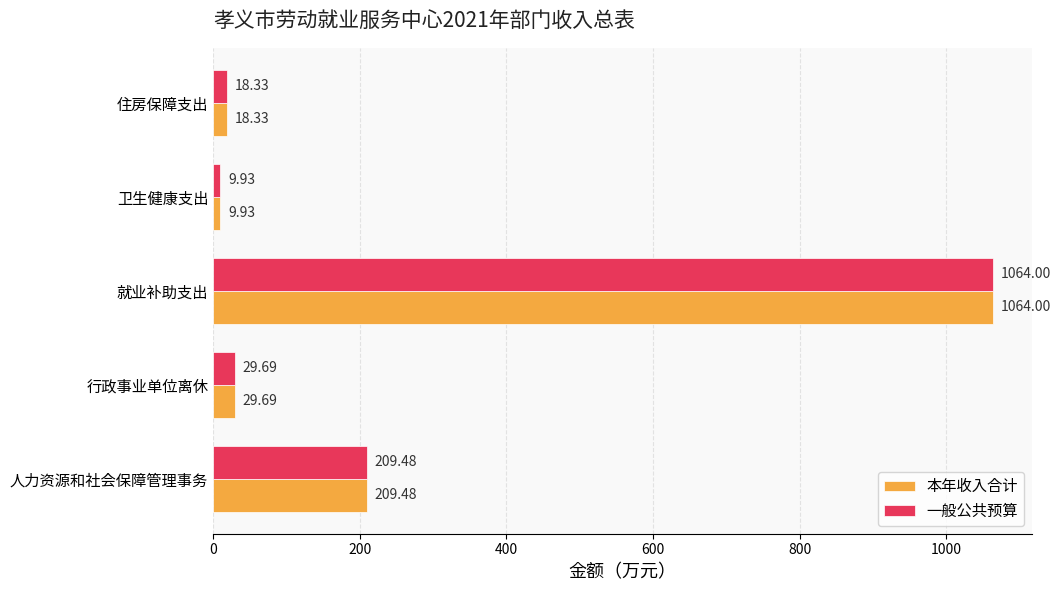

What is the average value of the 一般公共预算 series?

266.3